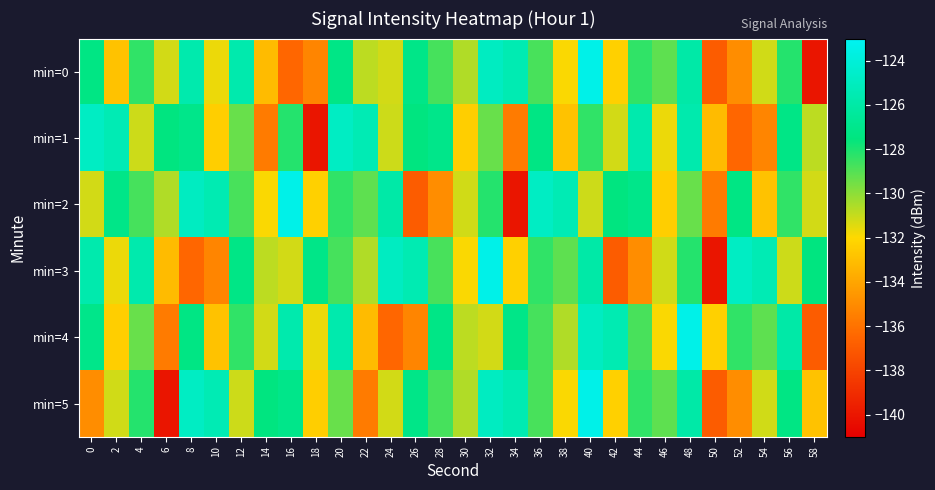

How many categories are shown in the chart?

30